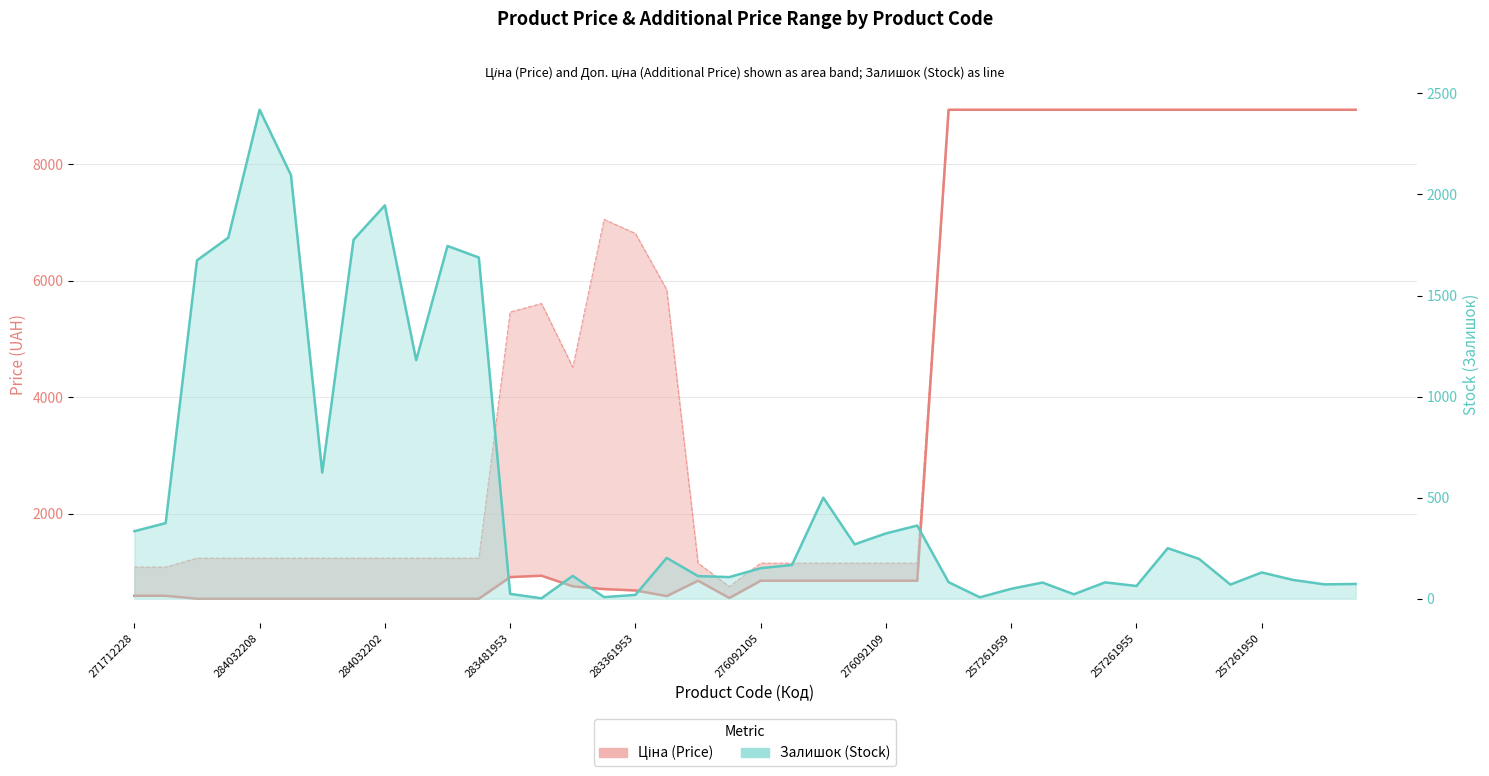

List the series in order of their peak value, highest first.

Ціна, Залишок